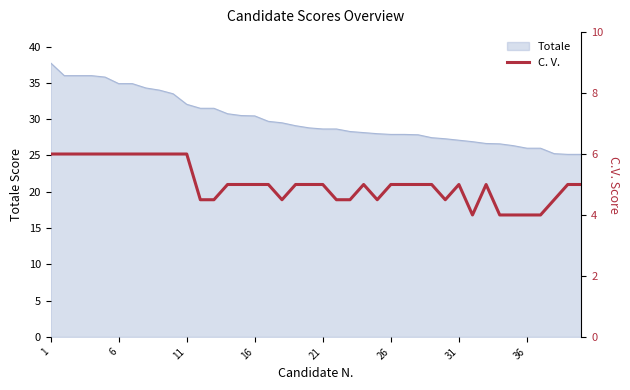

The Totale series shows 27.9 at 26. True or false?

True